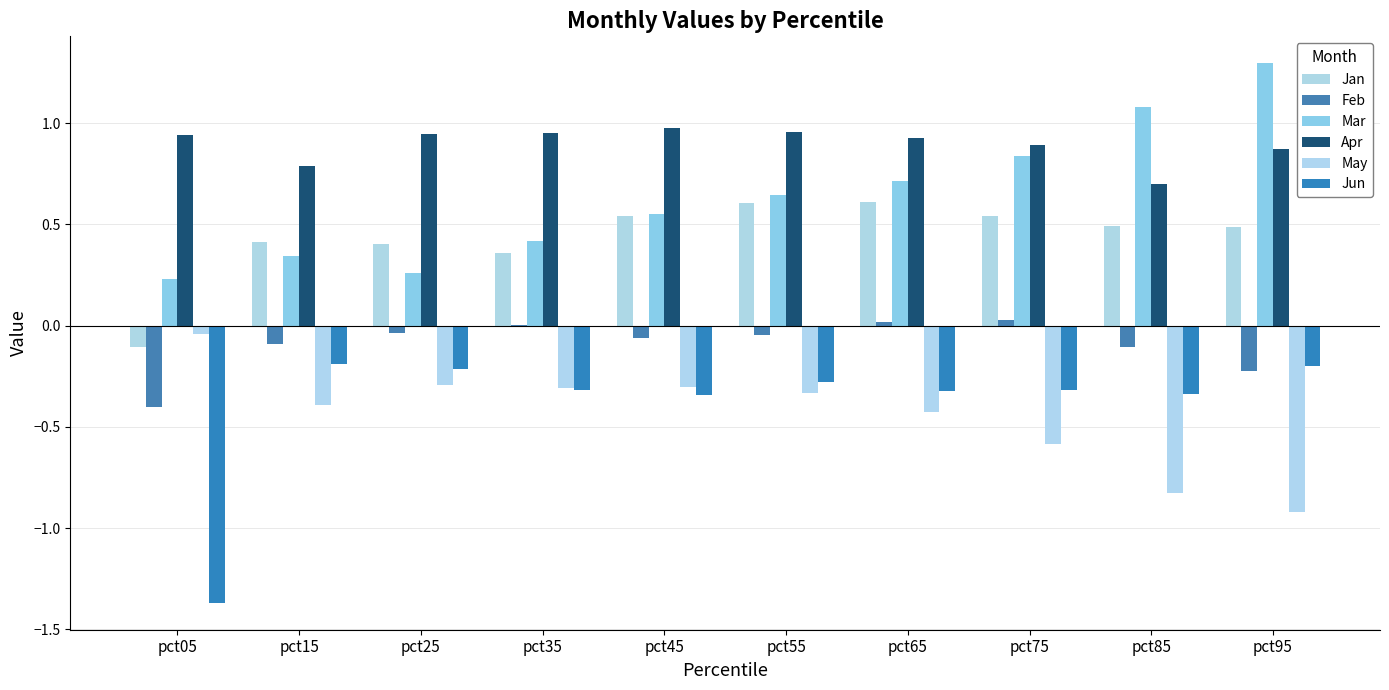

What is the difference between the highest and lowest values at pct85?

1.9